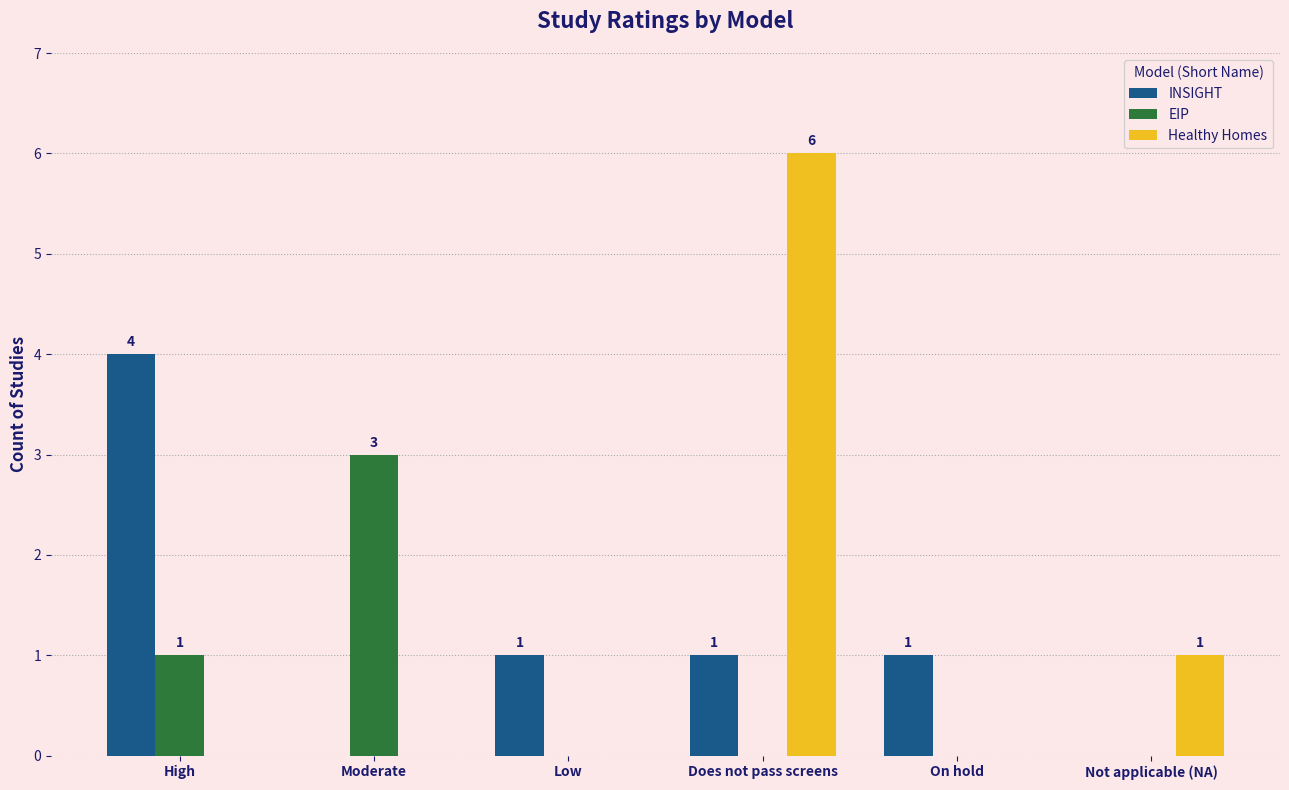

What is the maximum value for Healthy Homes?

6